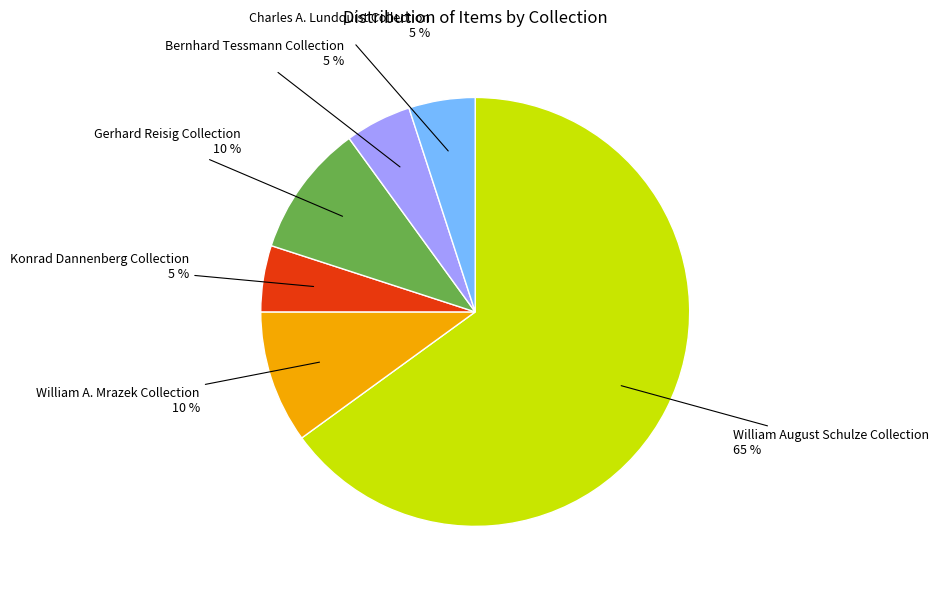

Is there any slice that represents more than half of the pie?

Yes